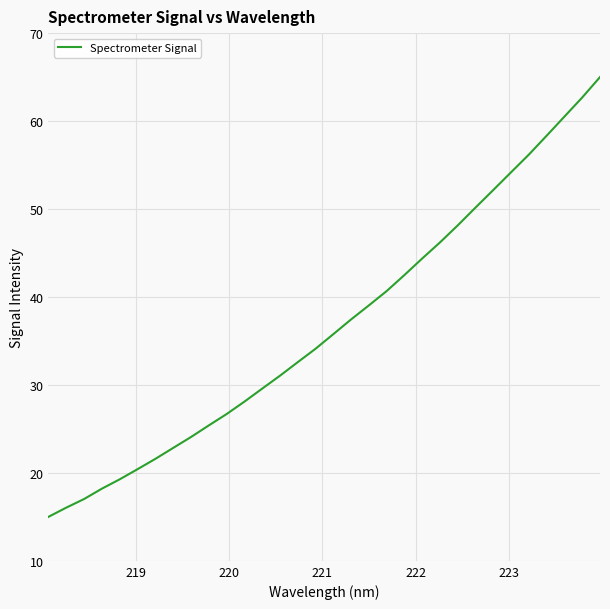

What is the difference between the maximum and minimum values?

50.0